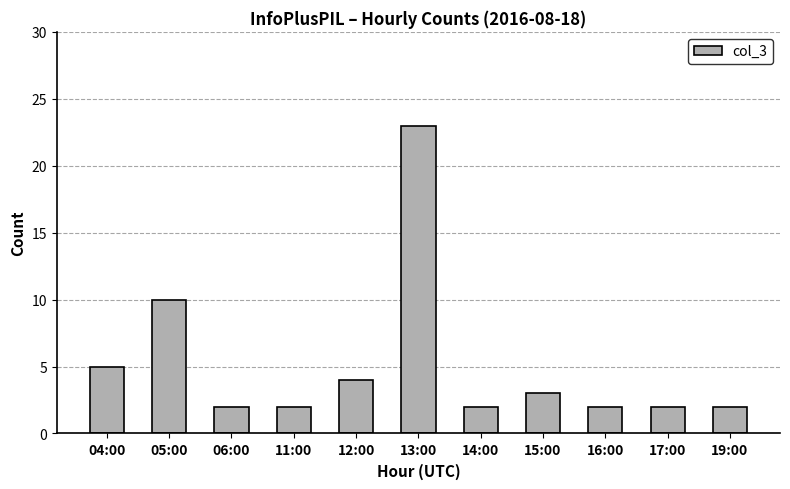

Does the chart contain stacked bars?

No